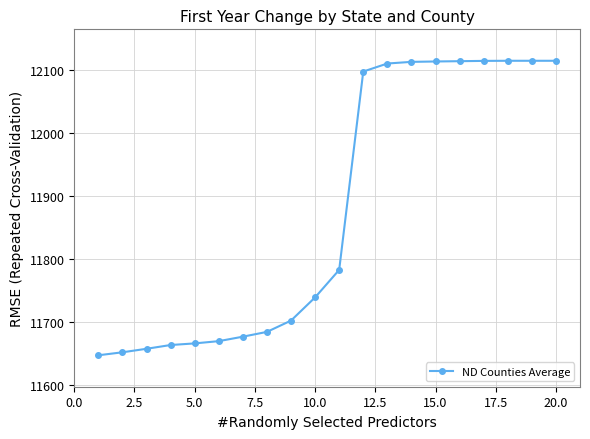

What is the maximum value shown in the chart?

12115.0